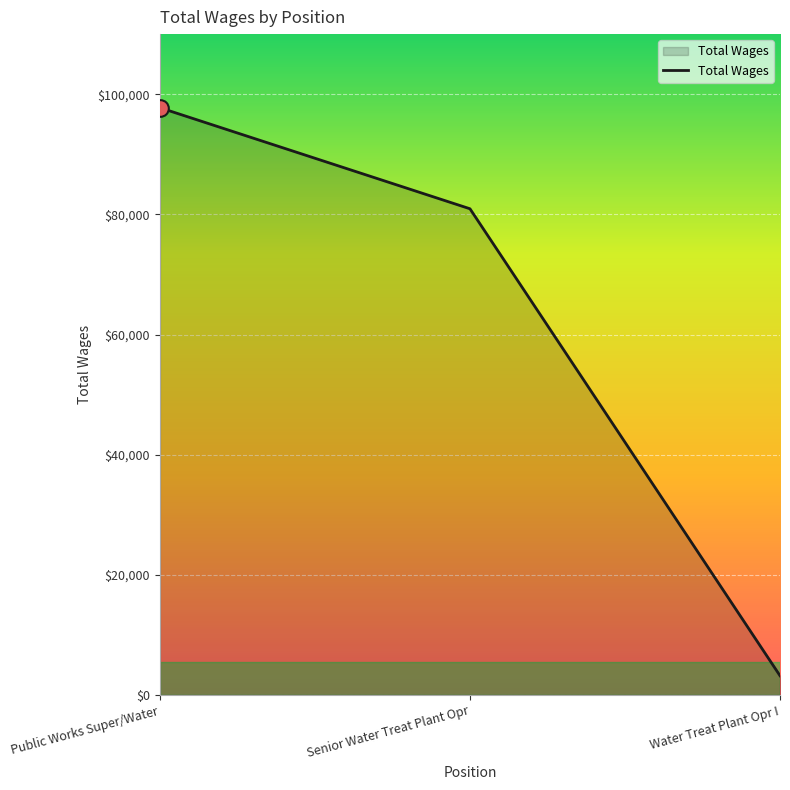

What is the change in value from Senior Water Treat Plant Opr to Water Treat Plant Opr I?

-77724